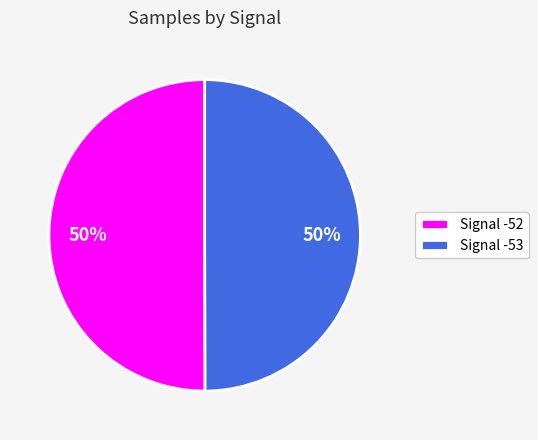

True or false: Signal -52 accounts for 62% of the total.

False